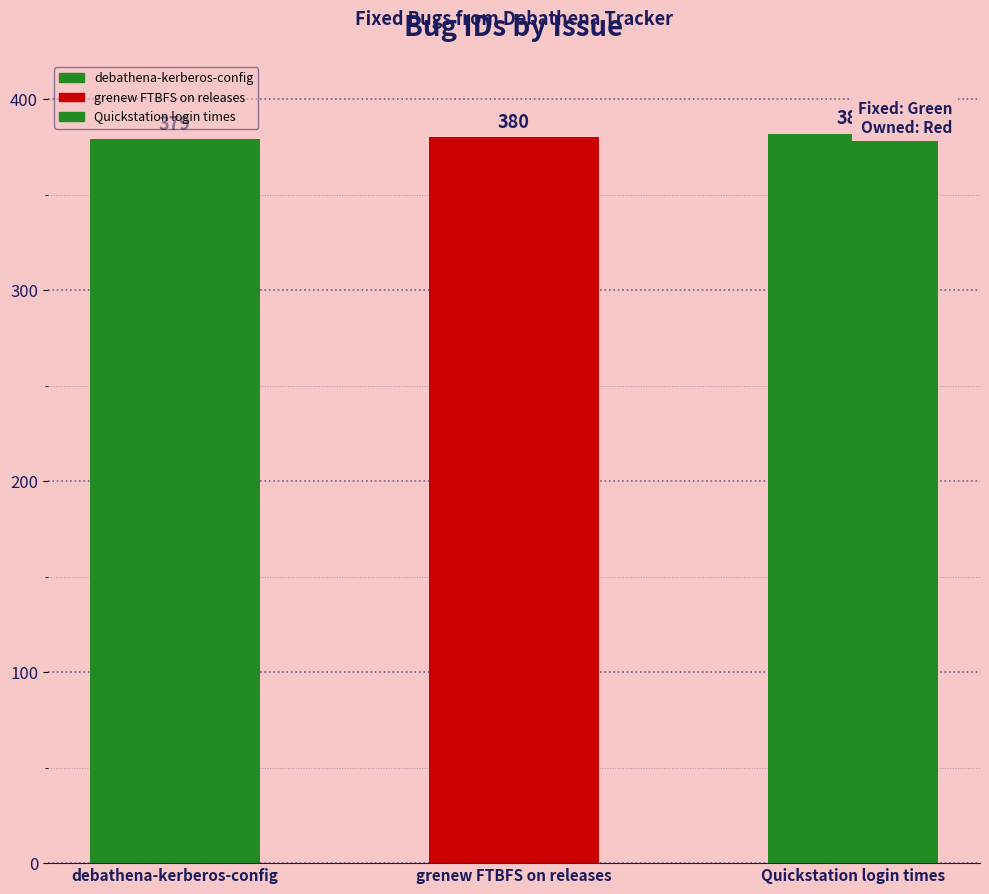

What position from the right is debathena-kerberos-config?

3